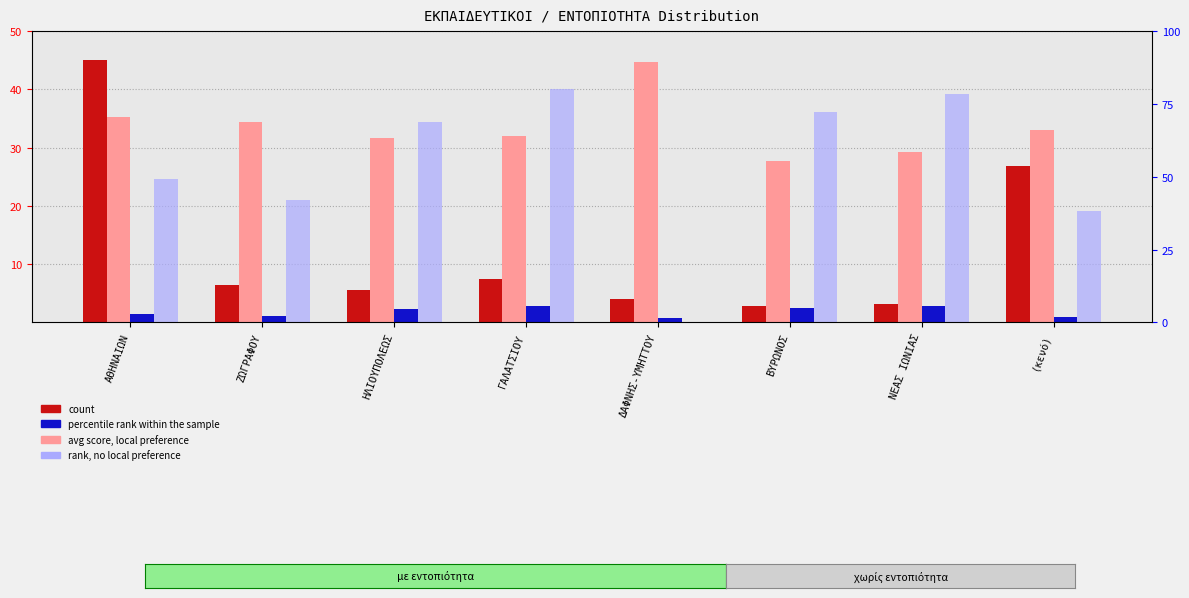

Reading left to right, transcribe all the data shown in this chart.

count: ΑΘΗΝΑΙΩΝ=45.0	ΖΩΓΡΑΦΟΥ=6.5	ΗΛΙΟΥΠΟΛΕΩΣ=5.5	ΓΑΛΑΤΣΙΟΥ=7.5	ΔΑΦΝΗΣ-ΥΜΗΤΤΟΥ=4.0	ΒΥΡΩΝΟΣ=2.7	ΝΕΑΣ ΙΩΝΙΑΣ=3.2	(κενό)=26.8
avg score (normalized): ΑΘΗΝΑΙΩΝ=35.2	ΖΩΓΡΑΦΟΥ=34.5	ΗΛΙΟΥΠΟΛΕΩΣ=31.6	ΓΑΛΑΤΣΙΟΥ=31.9	ΔΑΦΝΗΣ-ΥΜΗΤΤΟΥ=44.7	ΒΥΡΩΝΟΣ=27.7	ΝΕΑΣ ΙΩΝΙΑΣ=29.3	(κενό)=33.1
percentile rank within sample: ΑΘΗΝΑΙΩΝ=1.5	ΖΩΓΡΑΦΟΥ=1.1	ΗΛΙΟΥΠΟΛΕΩΣ=2.3	ΓΑΛΑΤΣΙΟΥ=2.9	ΔΑΦΝΗΣ-ΥΜΗΤΤΟΥ=0.8	ΒΥΡΩΝΟΣ=2.5	ΝΕΑΣ ΙΩΝΙΑΣ=2.8	(κενό)=1.0
rank, Detection Call = LOCAL: ΑΘΗΝΑΙΩΝ=24.6	ΖΩΓΡΑΦΟΥ=20.9	ΗΛΙΟΥΠΟΛΕΩΣ=34.4	ΓΑΛΑΤΣΙΟΥ=40.0	ΔΑΦΝΗΣ-ΥΜΗΤΤΟΥ=0.0	ΒΥΡΩΝΟΣ=36.1	ΝΕΑΣ ΙΩΝΙΑΣ=39.2	(κενό)=19.2